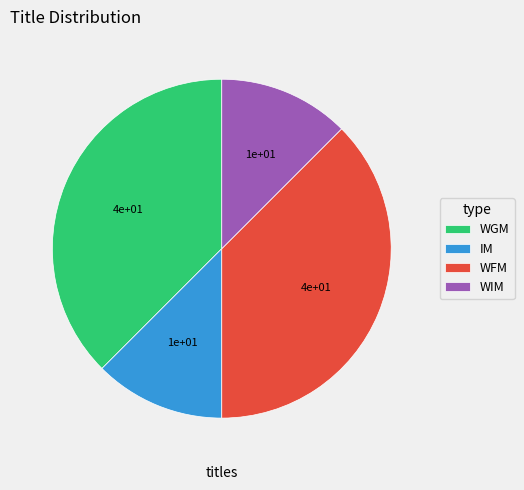

Does IM represent more than half of the total?

No